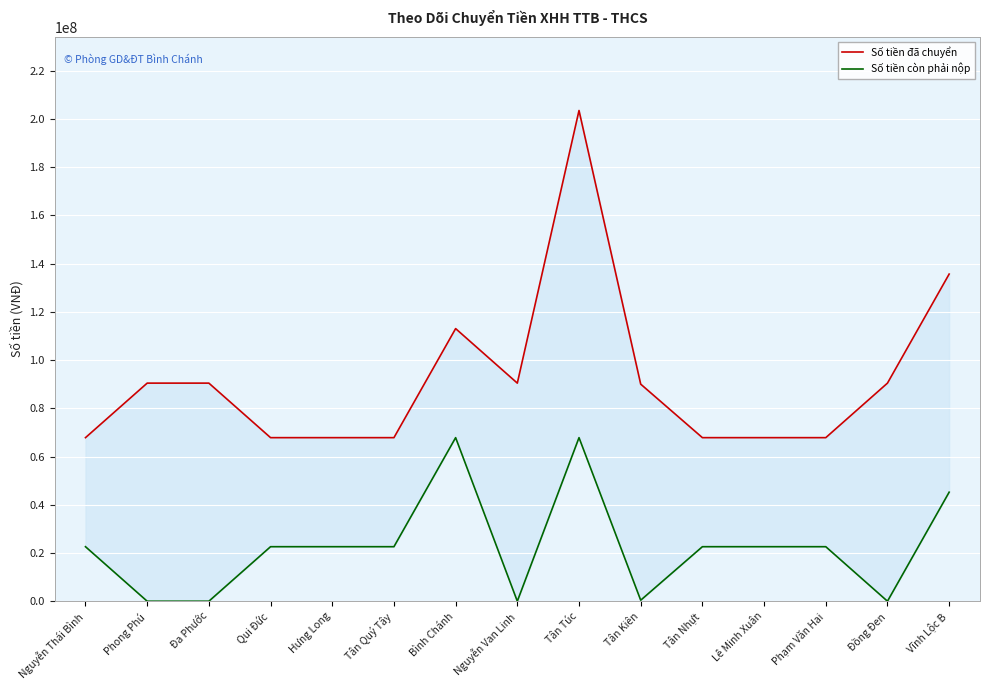

What is the total value across all series at Đồng Đen?

90423214